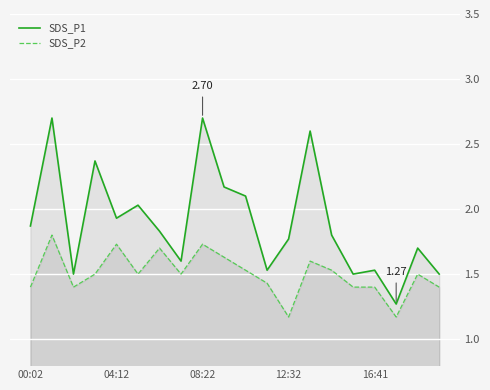

What is the sum of all SDS_P1 values?

38.0